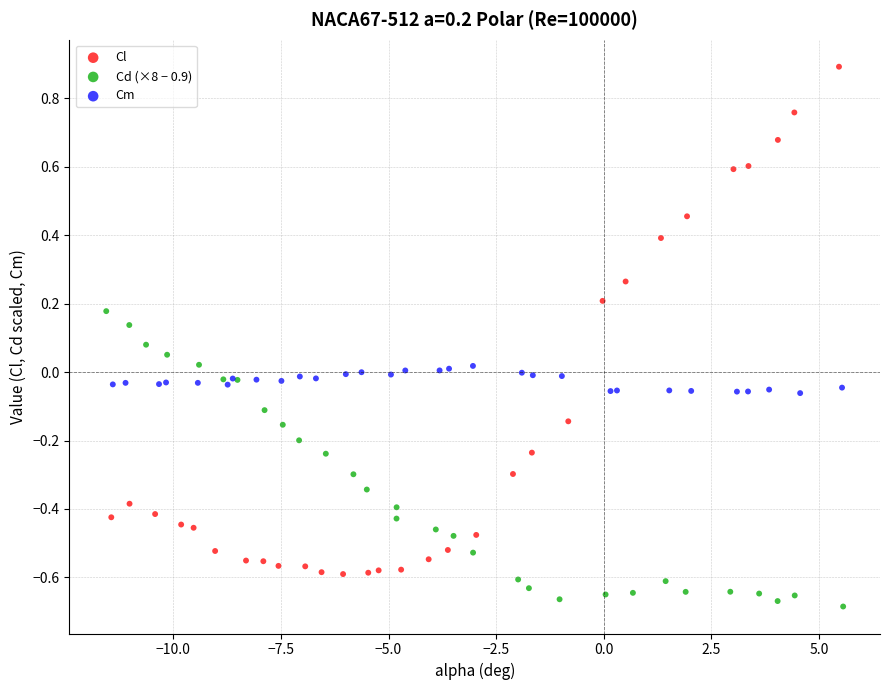

Which series contains the highest Y value?

Cl